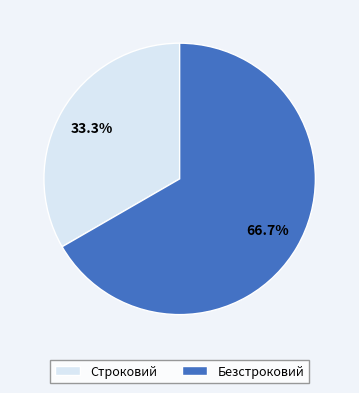

What percentage is the Безстроковий slice, to the nearest percent?

67%